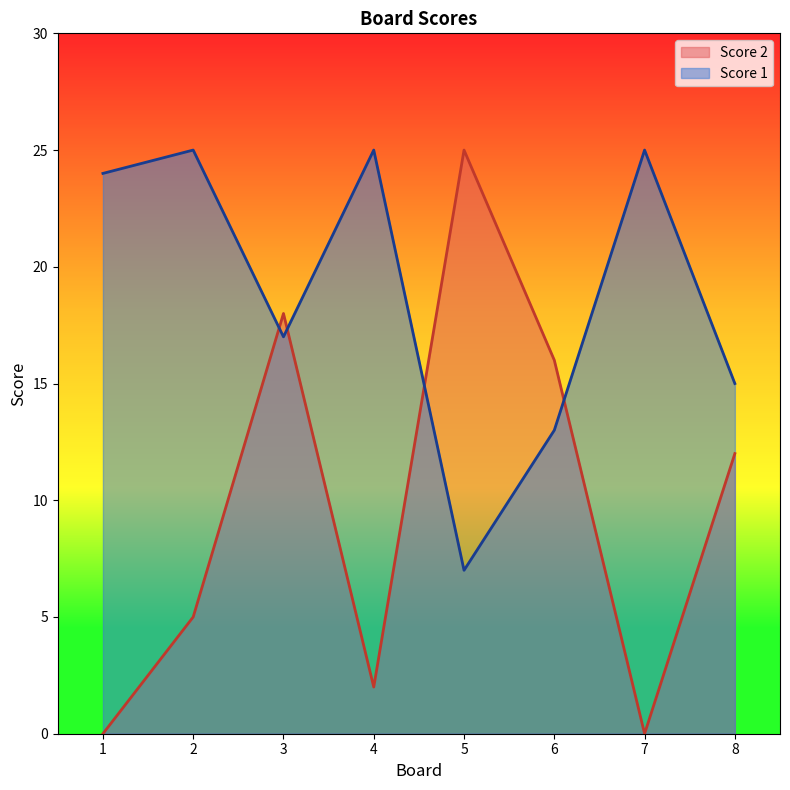

What is the value of the Score 1 point at the 2nd from the left?

25